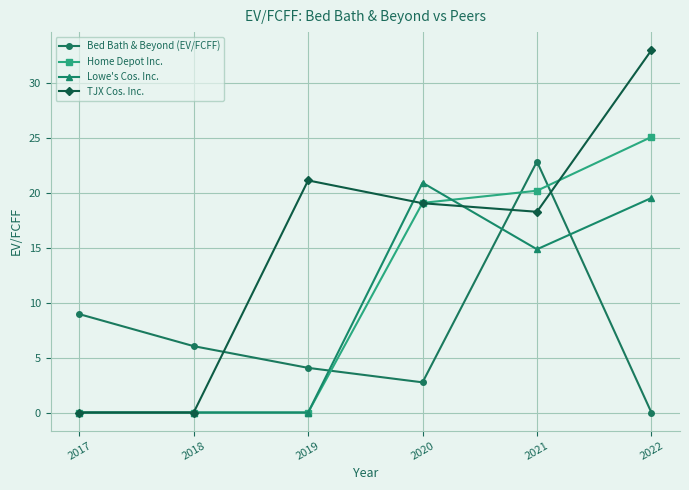

List the series in order of their peak value, highest first.

TJX Cos. Inc., Home Depot Inc., Bed Bath & Beyond (EV/FCFF), Lowe's Cos. Inc.